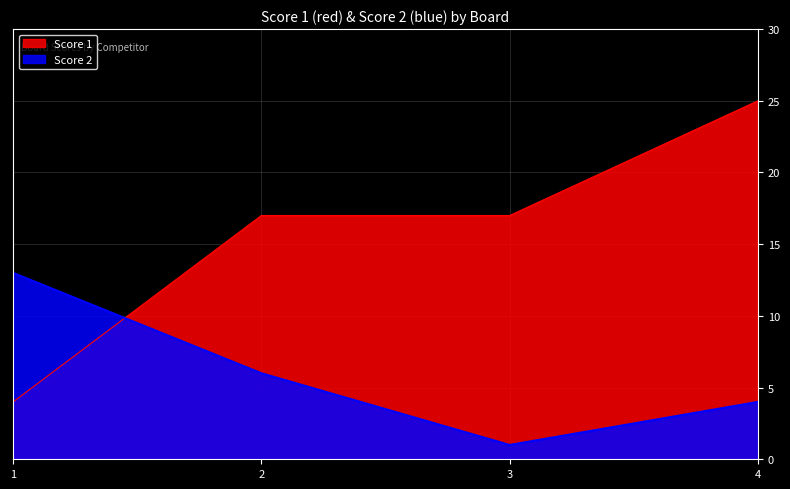

True or false: Score 1 has a value of 25 at 4.

True